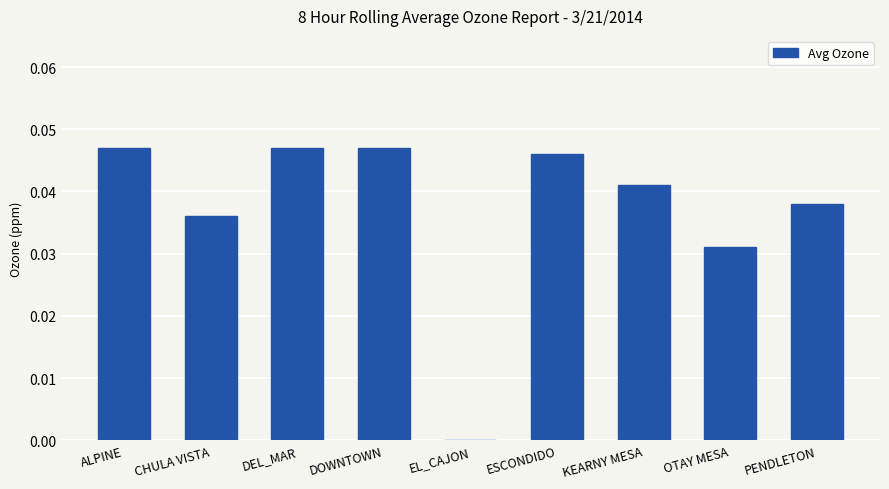

What is the sum of all values?

0.3